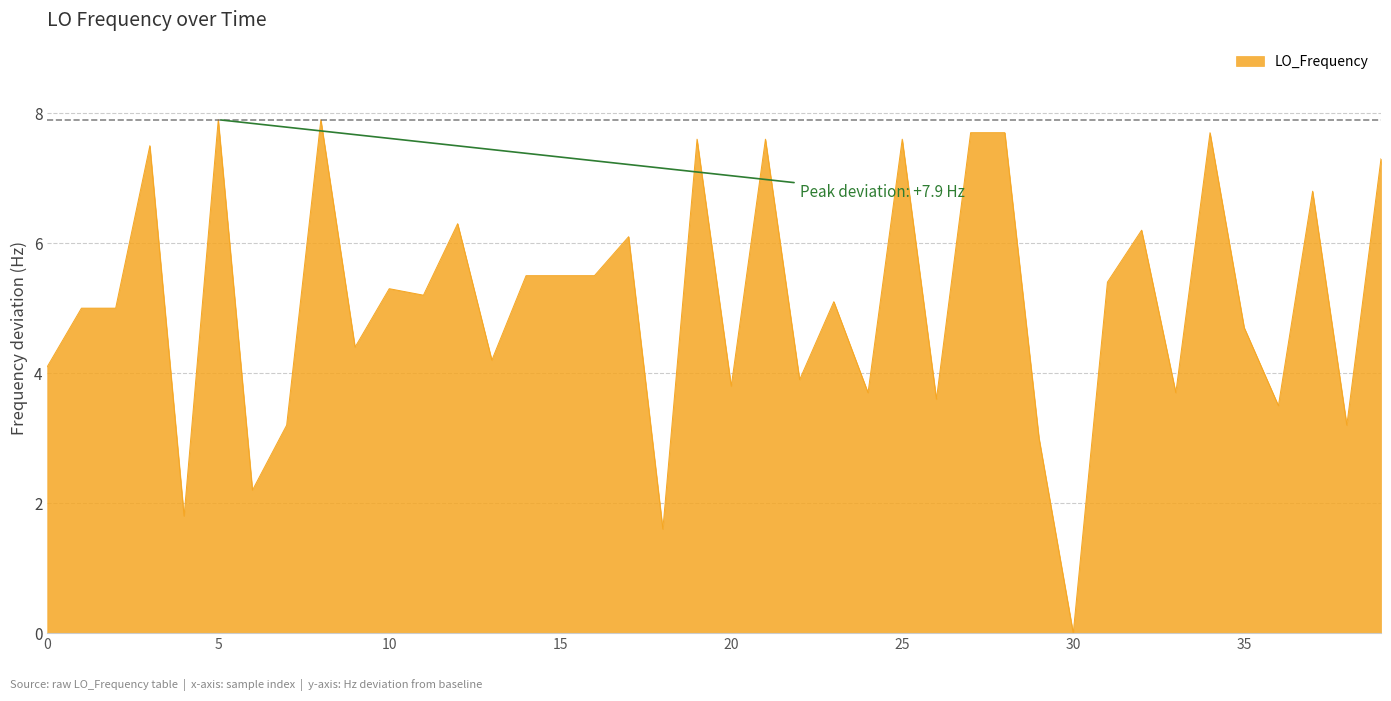

What is the maximum value shown in the chart?

7.9